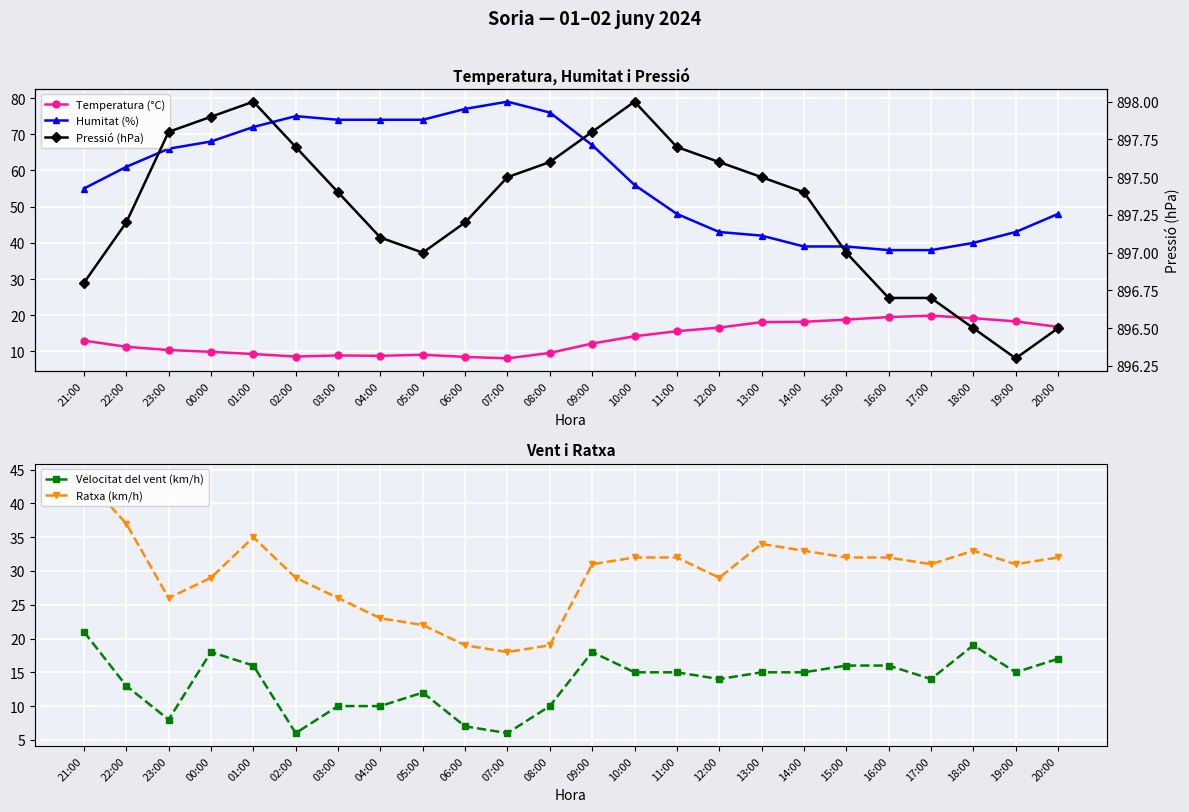

Does the chart display data point markers on the line(s)?

Yes